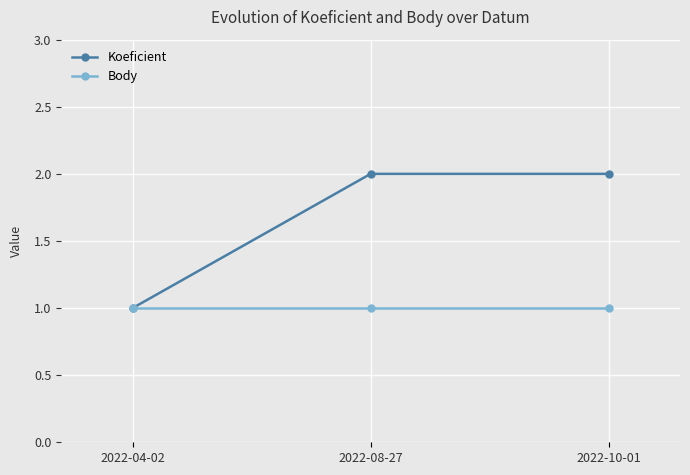

What is the value of the Koeficient point at the 3rd from the left?

2